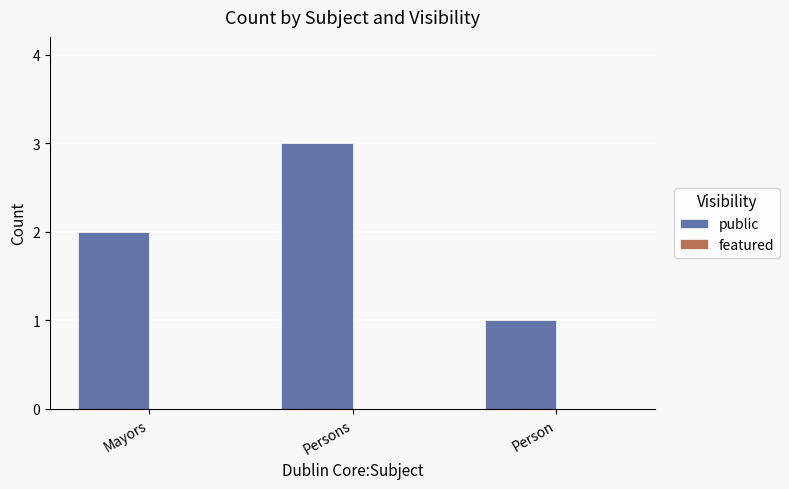

Are the bars grouped side by side (vs. stacked)?

No